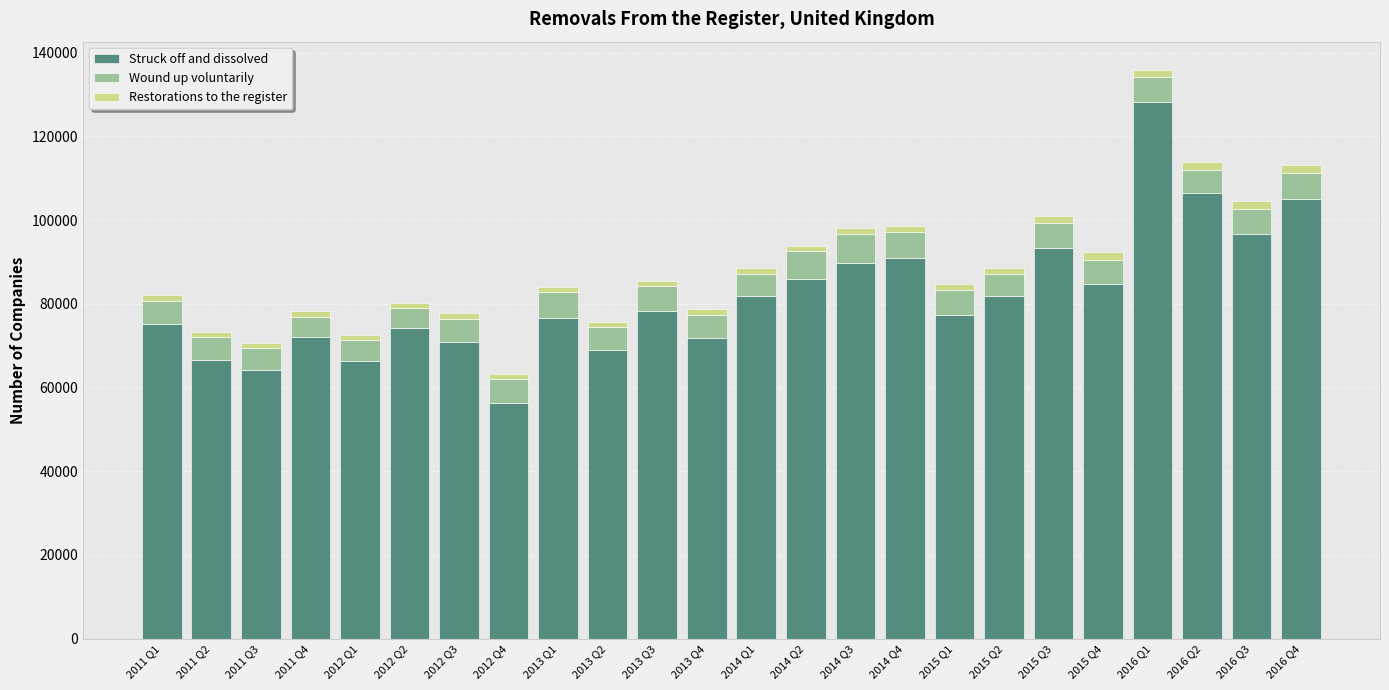

What is the difference between the maximum and minimum values in the Struck off and dissolved series?

71876